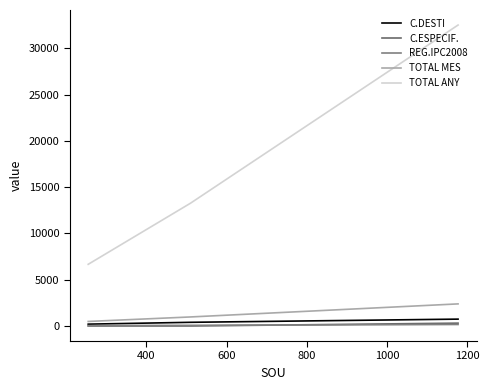

Which series has the largest total across all categories?

TOTAL ANY